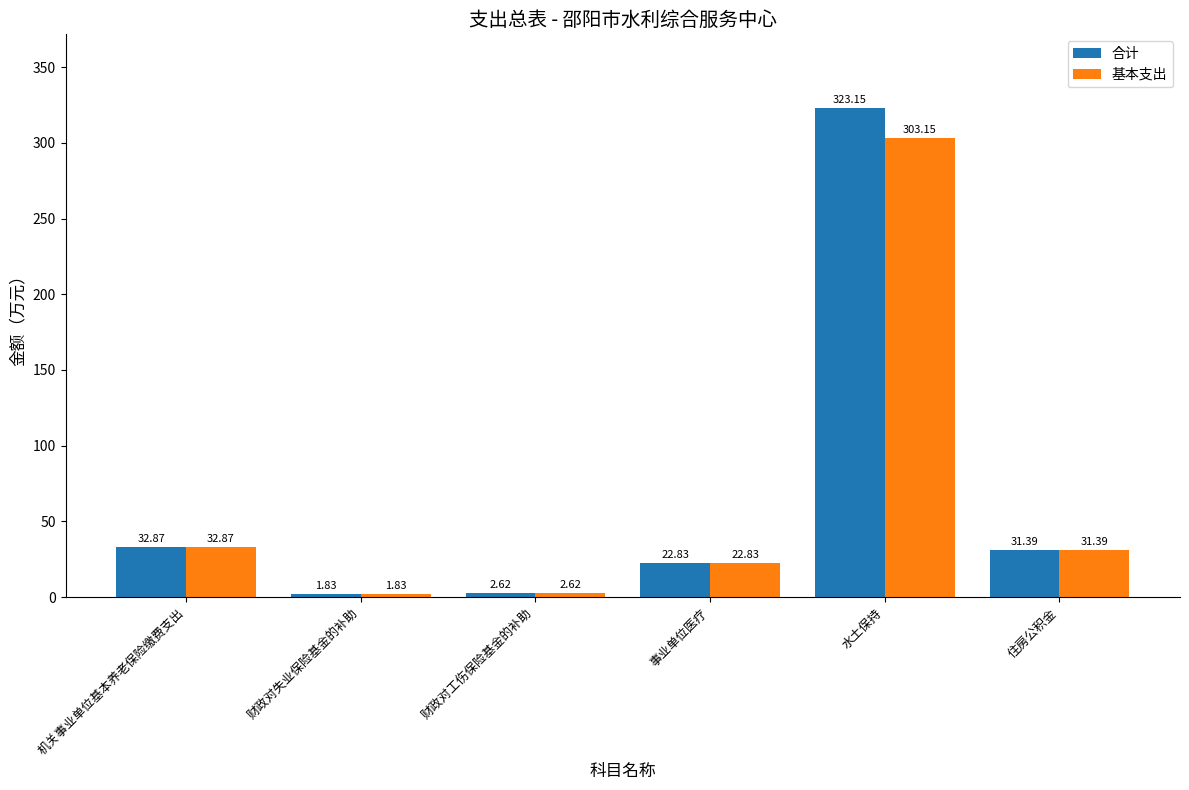

Where is 合计 nearest to the value 162?

机关事业单位基本养老保险缴费支出